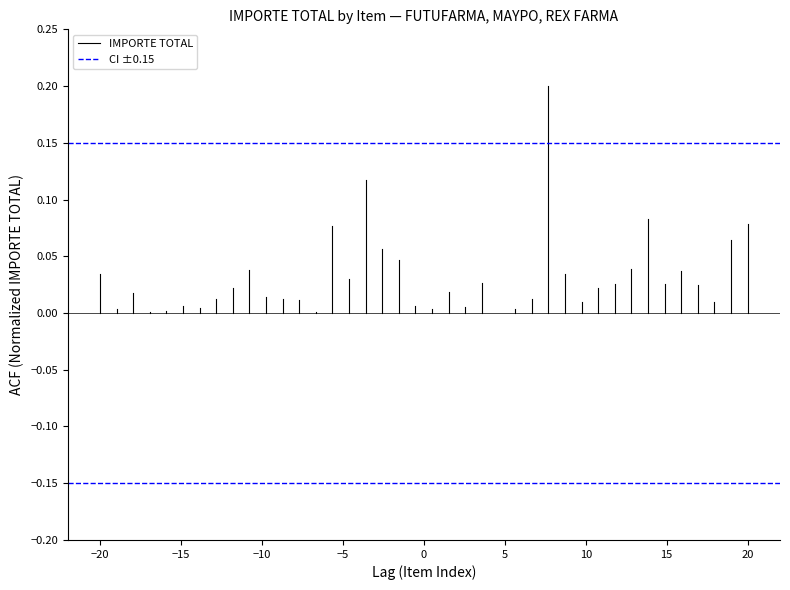

Rank the series at −25 from lowest to highest value.

IMPORTE TOTAL, CI ±0.15